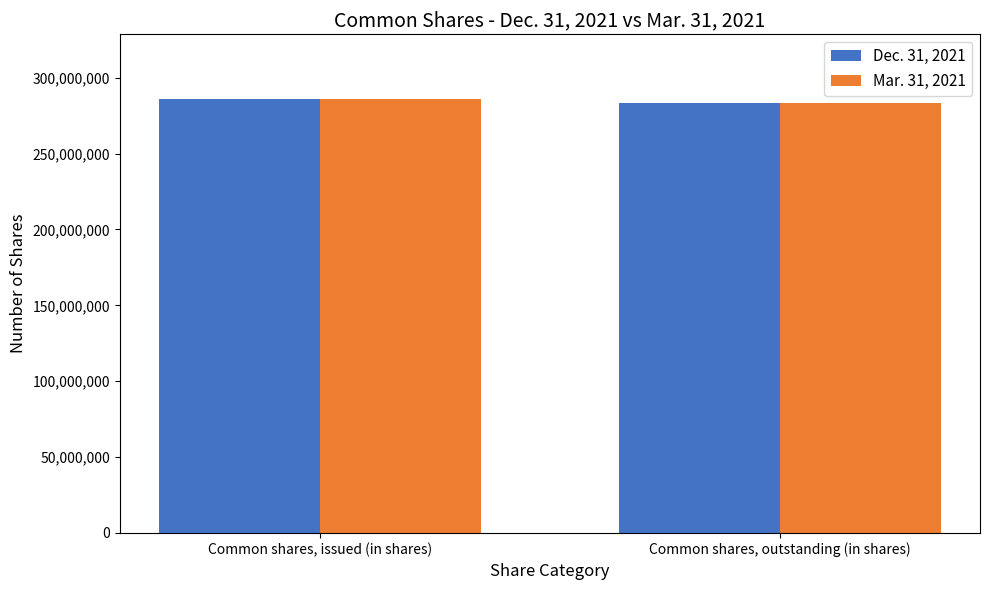

What is the sum of all Dec. 31, 2021 values?

568831982